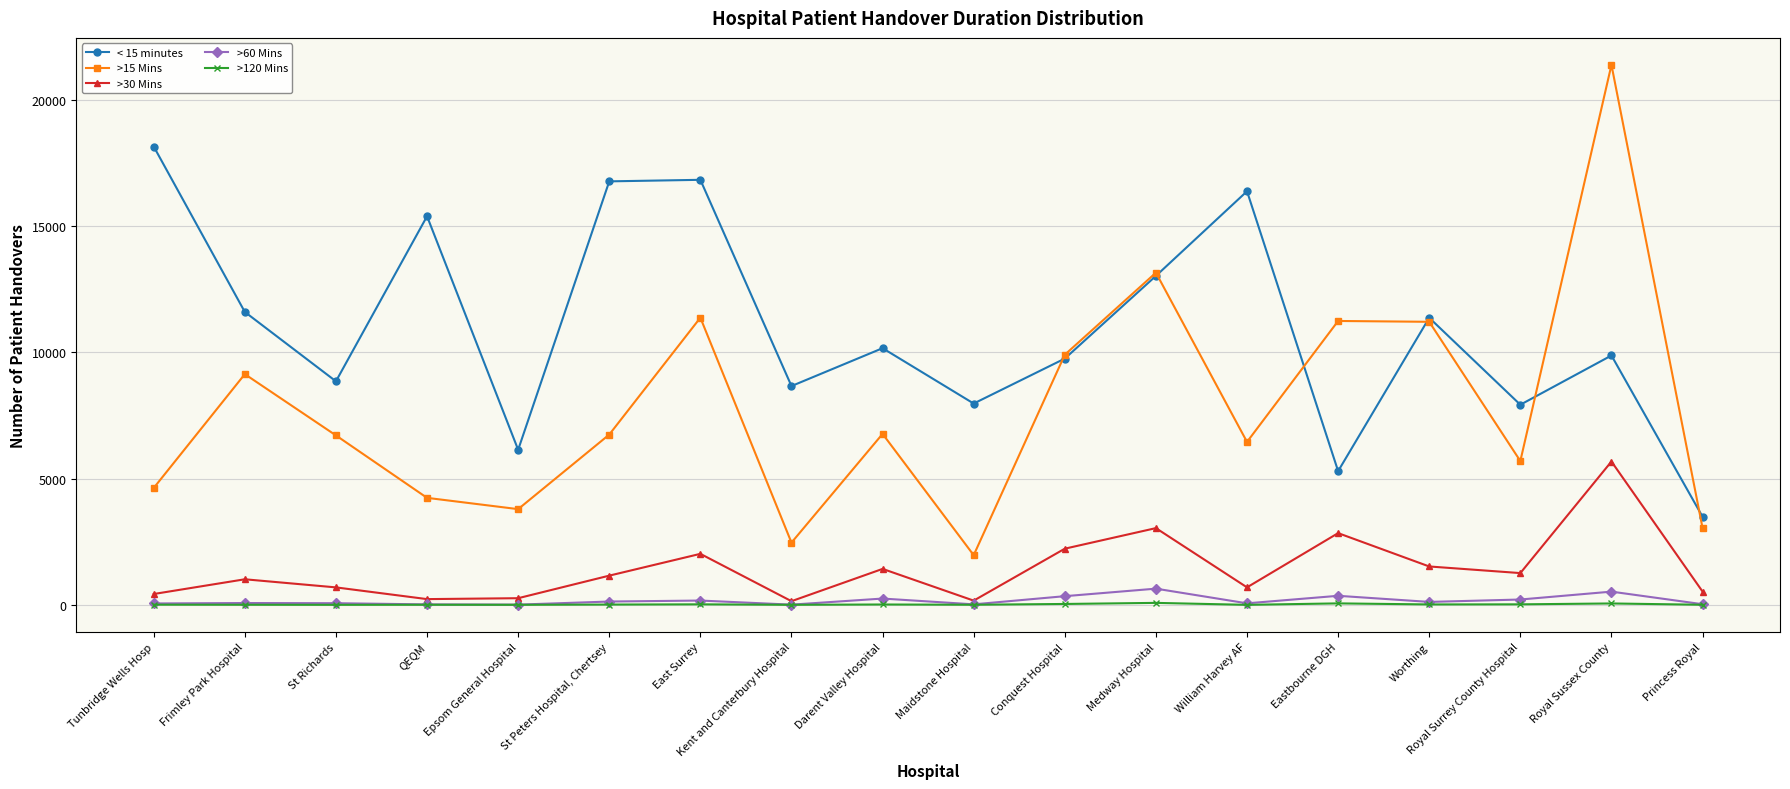

True or false: >15 Mins and >120 Mins cross at least once.

False